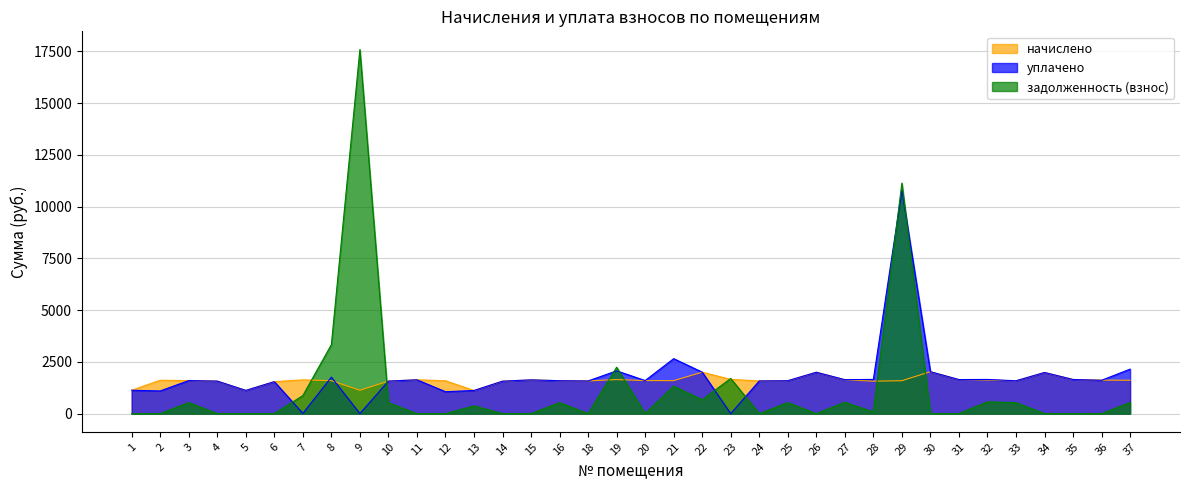

How many lines are shown in the chart?

3